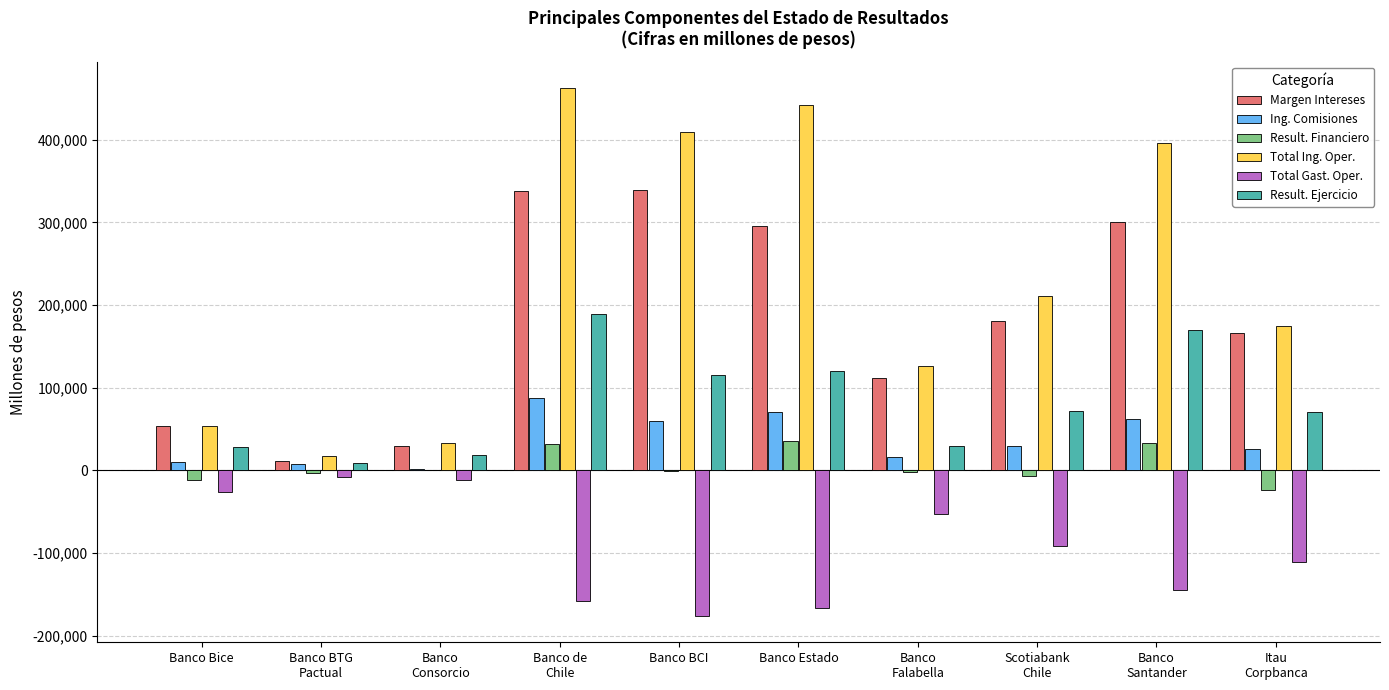

What is the sum of all Ing. Comisiones values?

371867.5